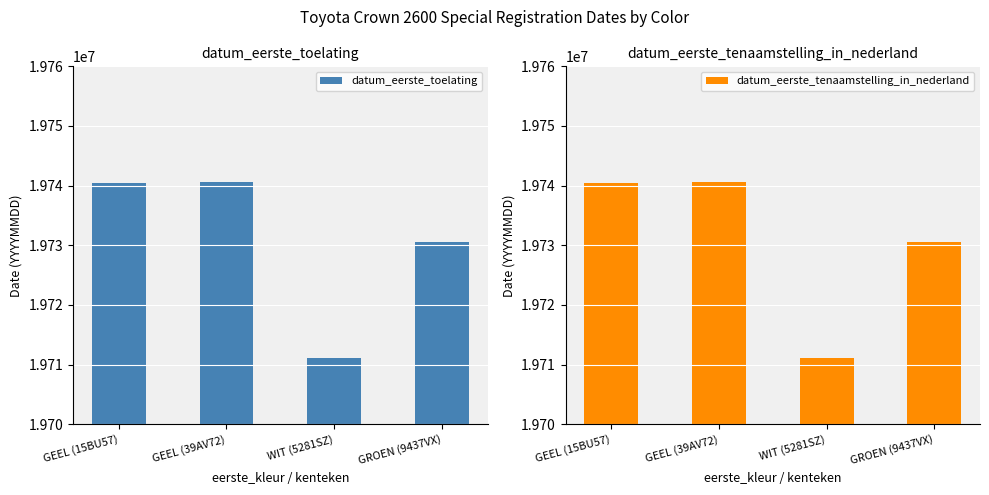

What position from the left is WIT (5281SZ)?

3